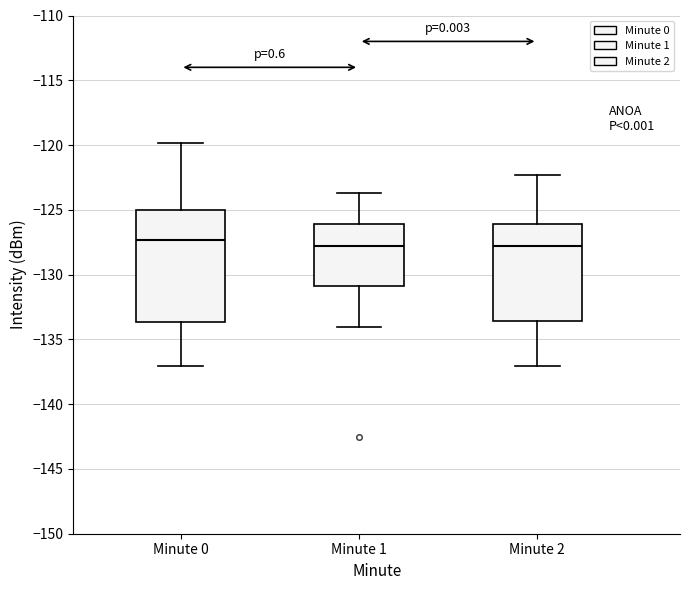

Reading left to right, transcribe this box plot: for each box, give where its median line is, the range the box spans, and where its two whiskers end, as read against the y-axis. The values are not printed on the chart, so give them approximately, as read against the axis.

Minute 0: median -127.5, box -133.5 to -125.0, whiskers -137.0 to -120.0
Minute 1: median -128.0, box -131.0 to -126.0, whiskers -134.0 to -123.5
Minute 2: median -128.0, box -133.5 to -126.0, whiskers -137.0 to -122.5